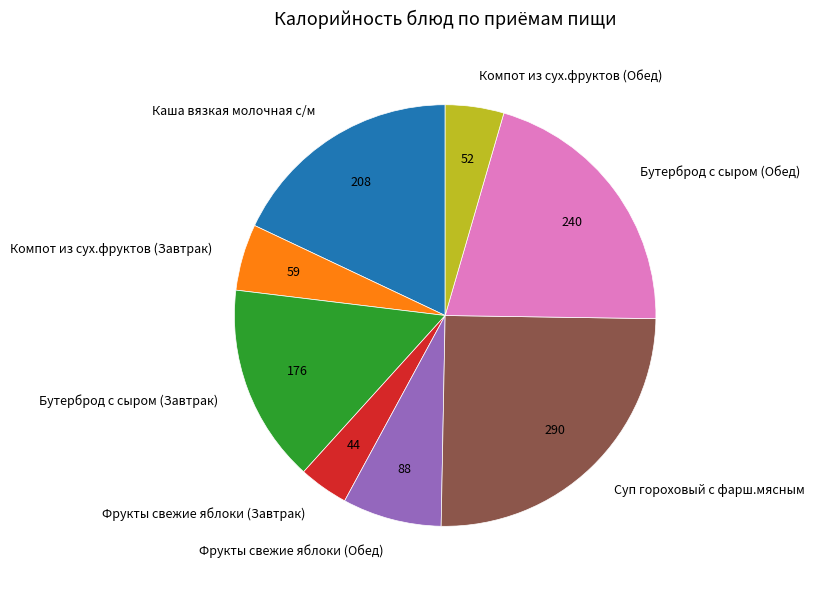

Does Фрукты свежие яблоки (Обед) account for over 50% of the chart?

No